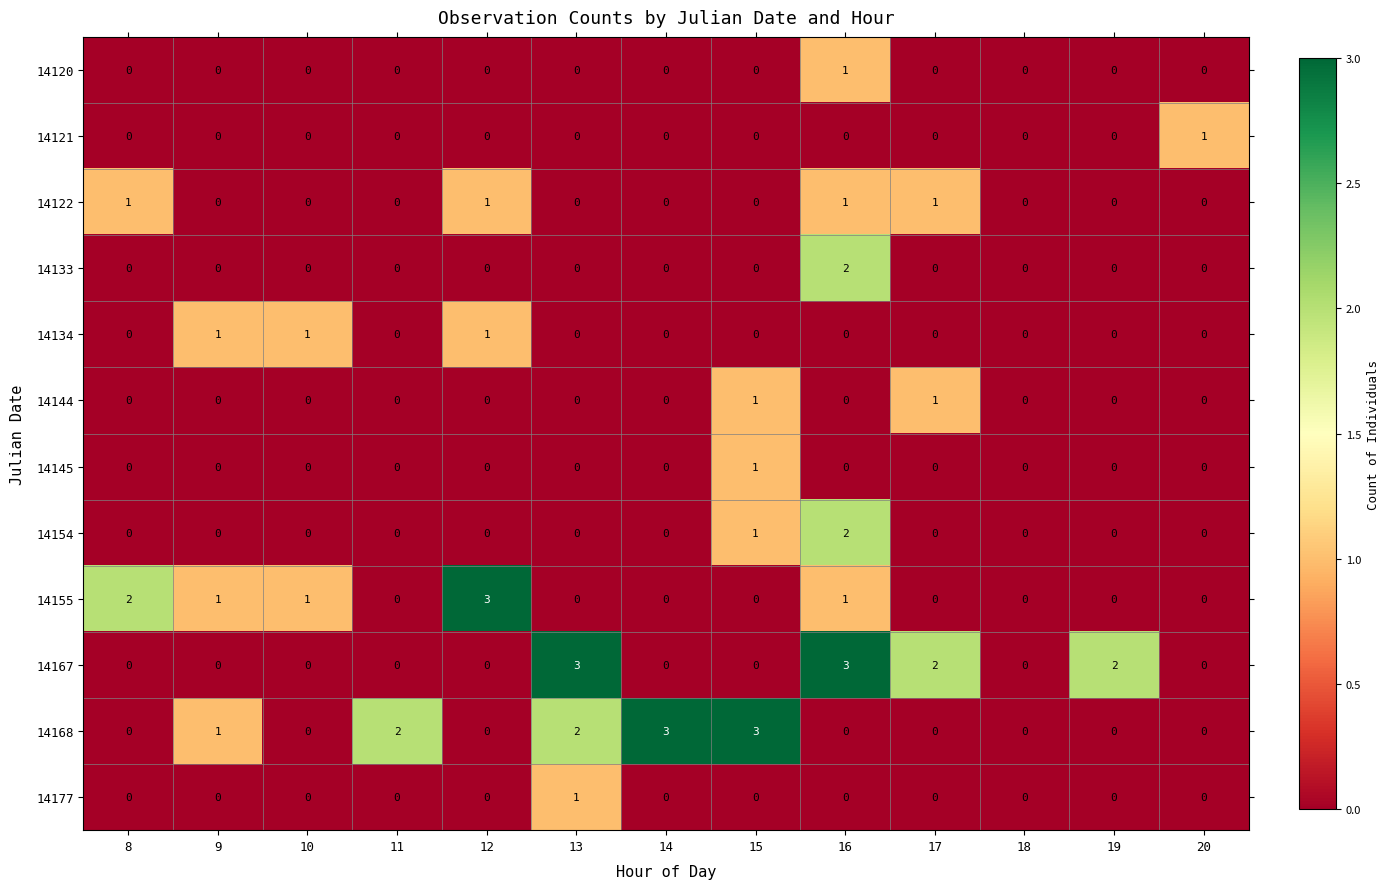

Count the 14168 values in the range 0 to 2.

11